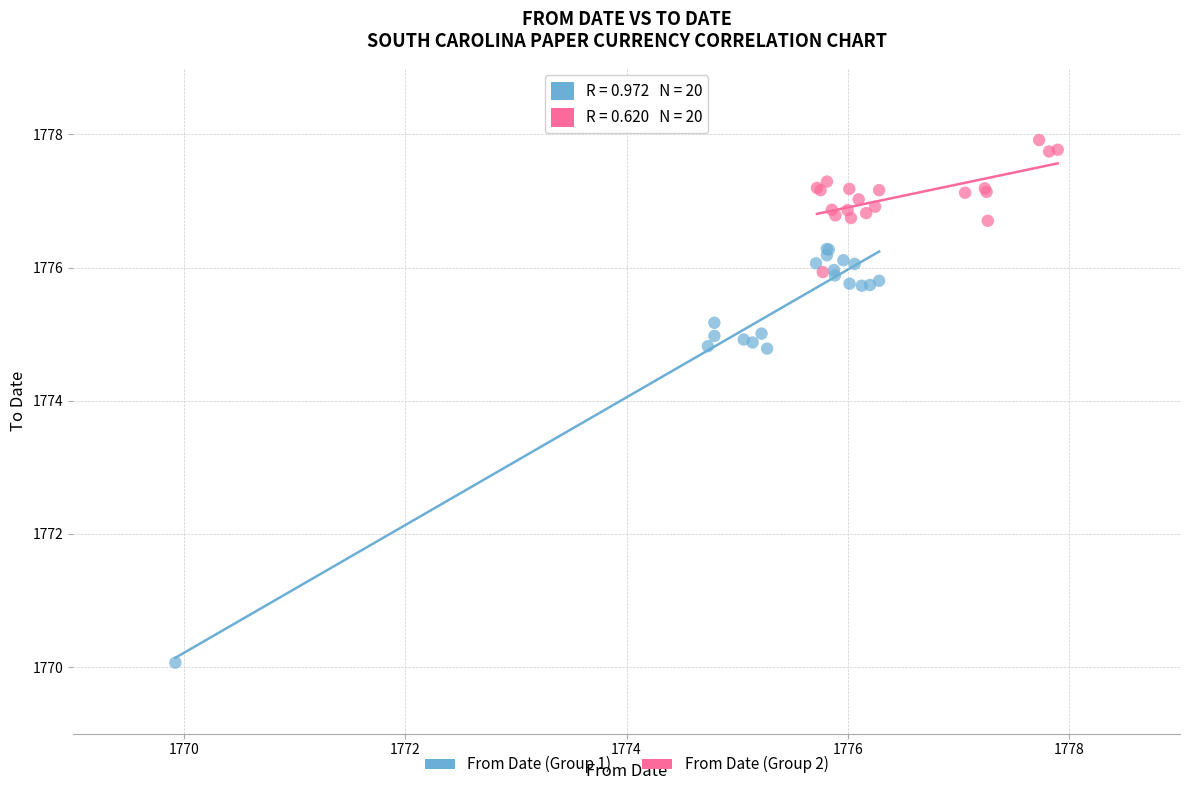

Which series reaches the minimum Y coordinate?

From Date (Group 1)